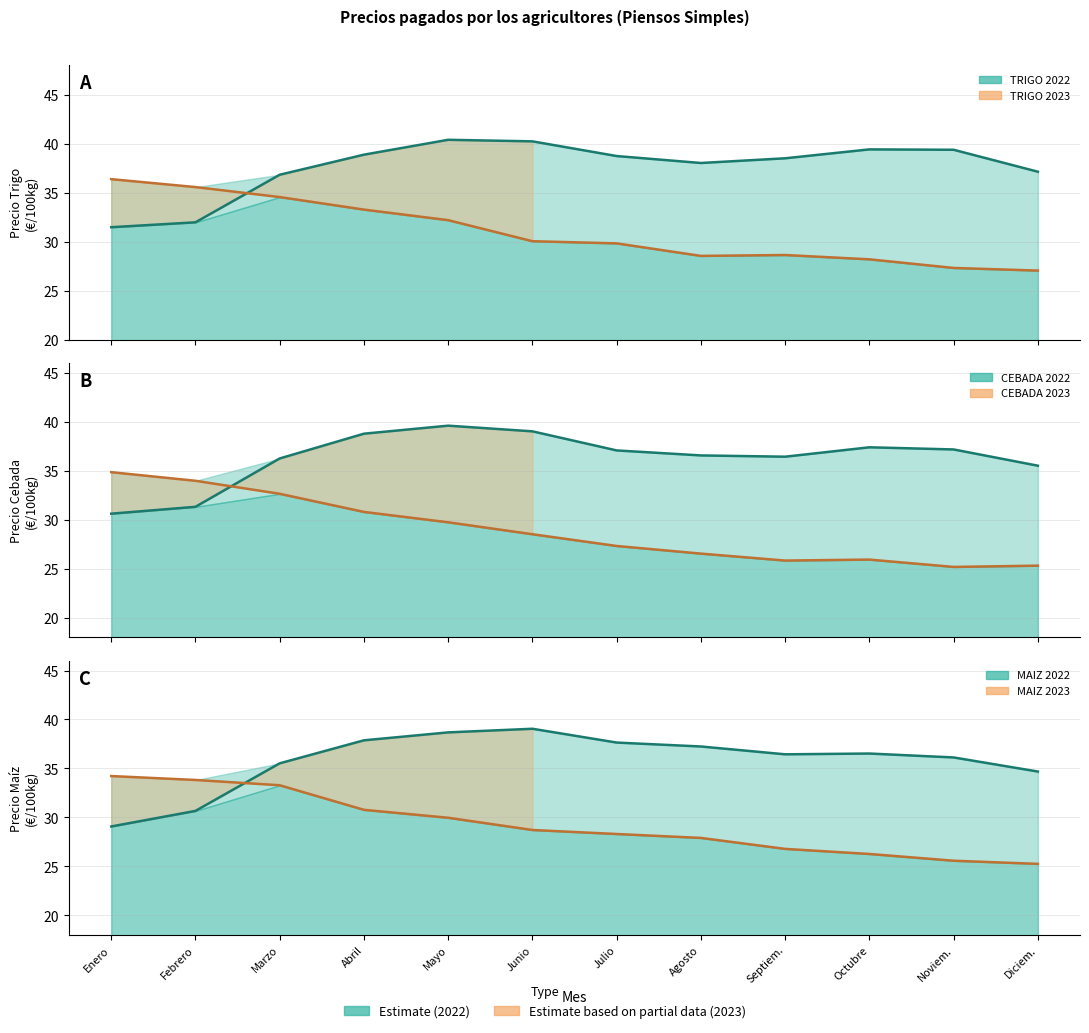

Reading left to right, transcribe all the data shown in this chart.

TRIGO 2022: 31.5	32.0	36.8	38.9	40.4	40.2	38.8	38.0	38.5	39.4	39.4	37.1
TRIGO 2023: 36.4	35.6	34.6	33.3	32.2	30.1	29.8	28.6	28.6	28.2	27.3	27.1
CEBADA 2022: 30.6	31.3	36.3	38.8	39.6	39.0	37.1	36.6	36.4	37.4	37.2	35.5
CEBADA 2023: 34.9	34.0	32.6	30.8	29.7	28.5	27.3	26.5	25.8	25.9	25.2	25.3
MAIZ 2022: 29.1	30.7	35.5	37.9	38.7	39.0	37.6	37.2	36.4	36.5	36.1	34.7
MAIZ 2023: 34.2	33.8	33.3	30.8	30.0	28.7	28.3	27.9	26.8	26.3	25.6	25.2